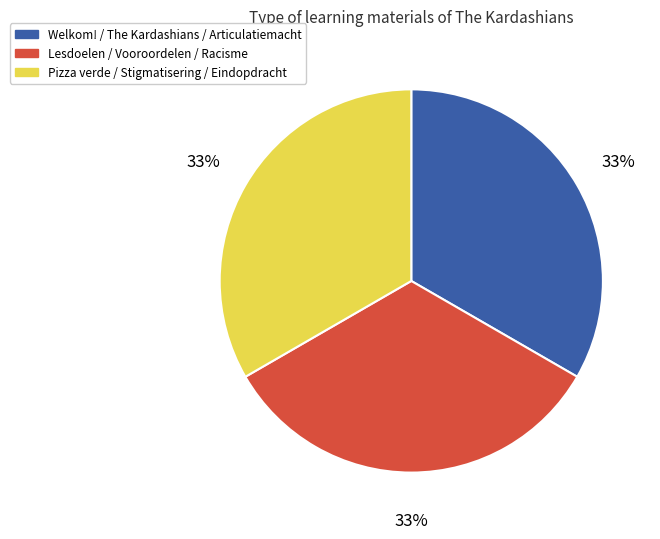

To the nearest percent, what percentage of the pie is Lesdoelen / Vooroordelen / Racisme?

33%